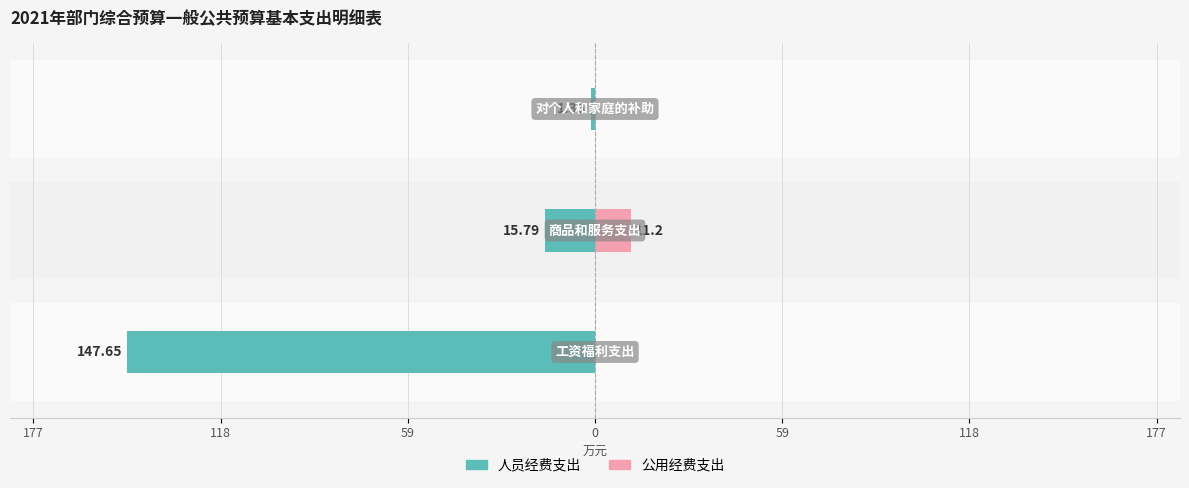

How many values in the 公用经费支出 series exceed 0?

1